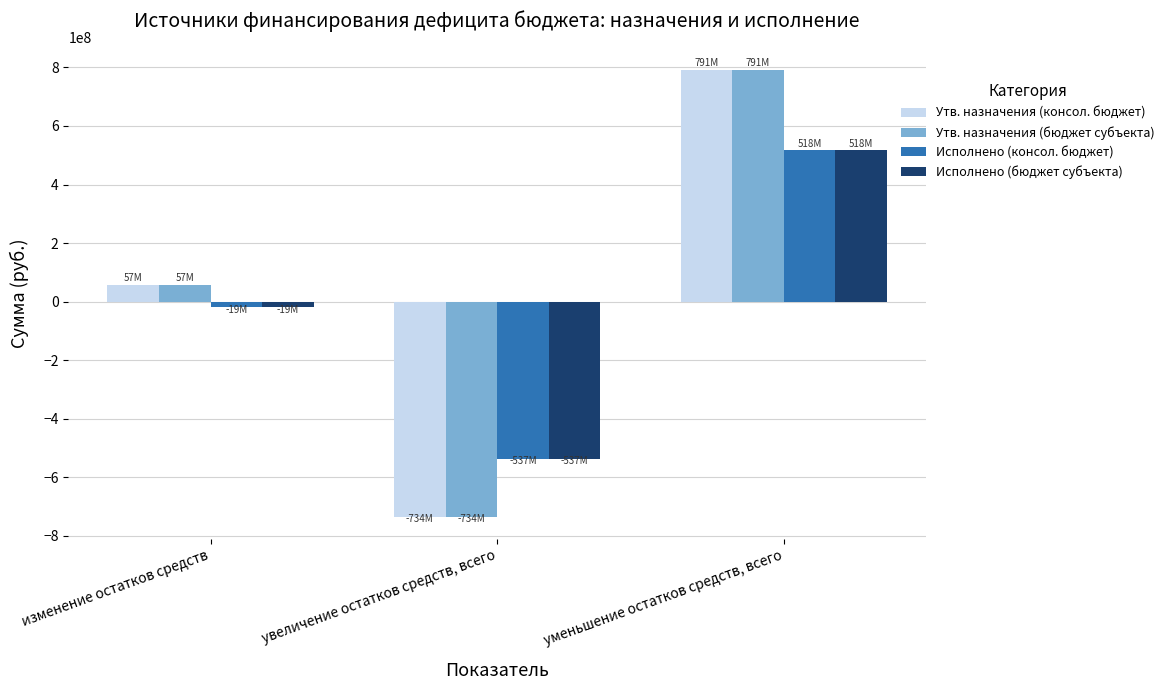

How many values in Утв. назначения (консол. бюджет) are above zero?

2